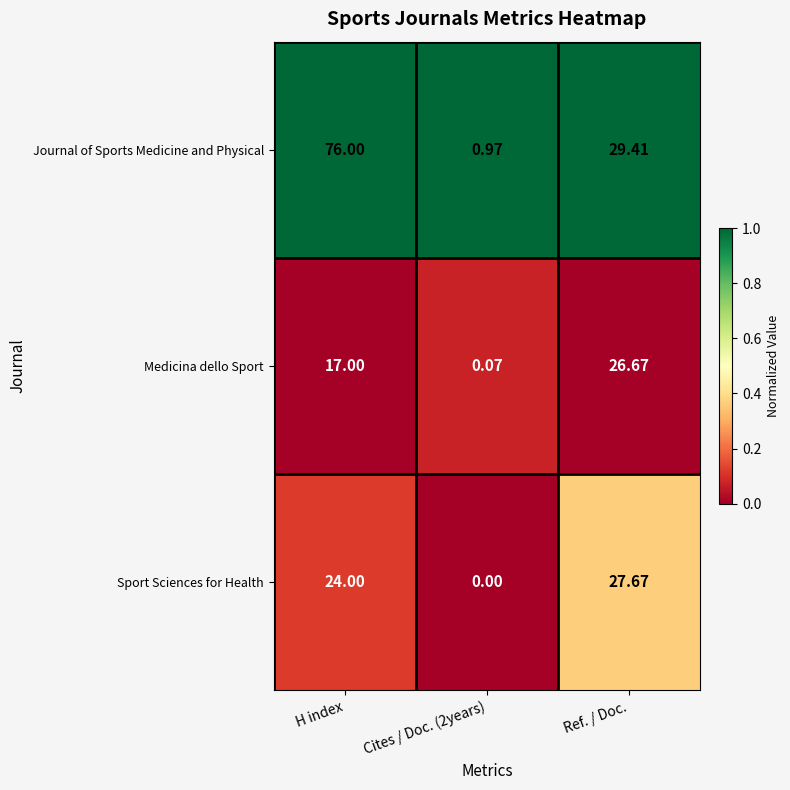

Which series has the largest range (max minus min)?

Journal of Sports Medicine and Physical